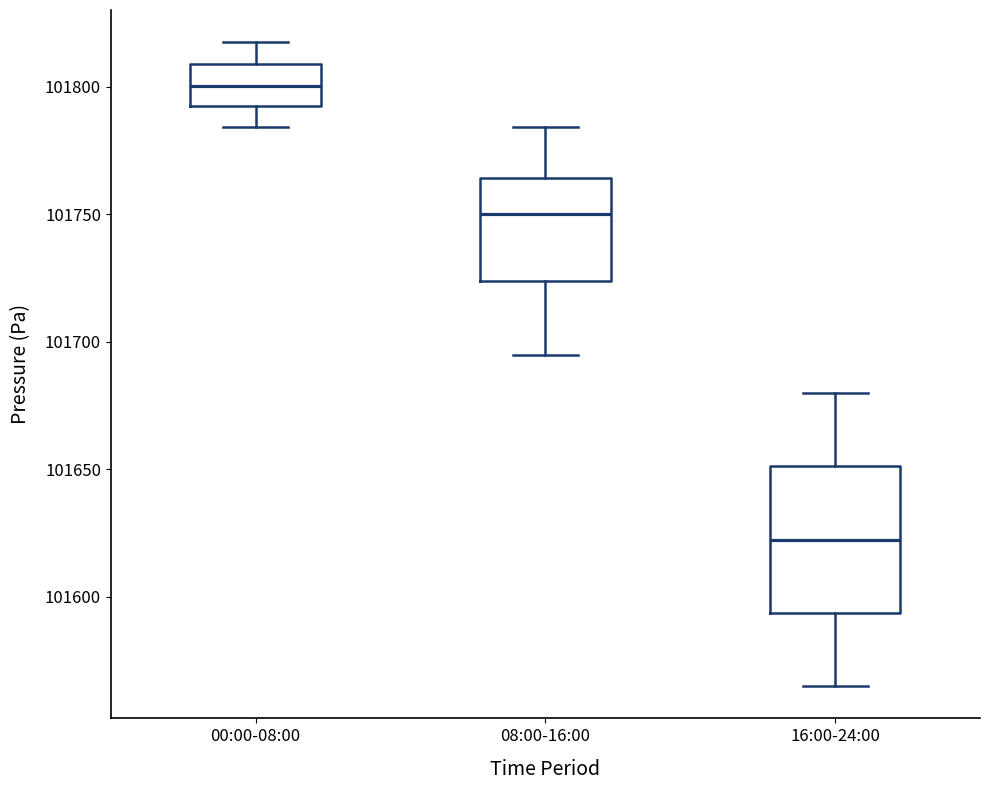

Where is the lower edge of the box for 16:00-24:00 on the y-axis? The values are not printed on the chart, so give them approximately, as read against the axis.

101595